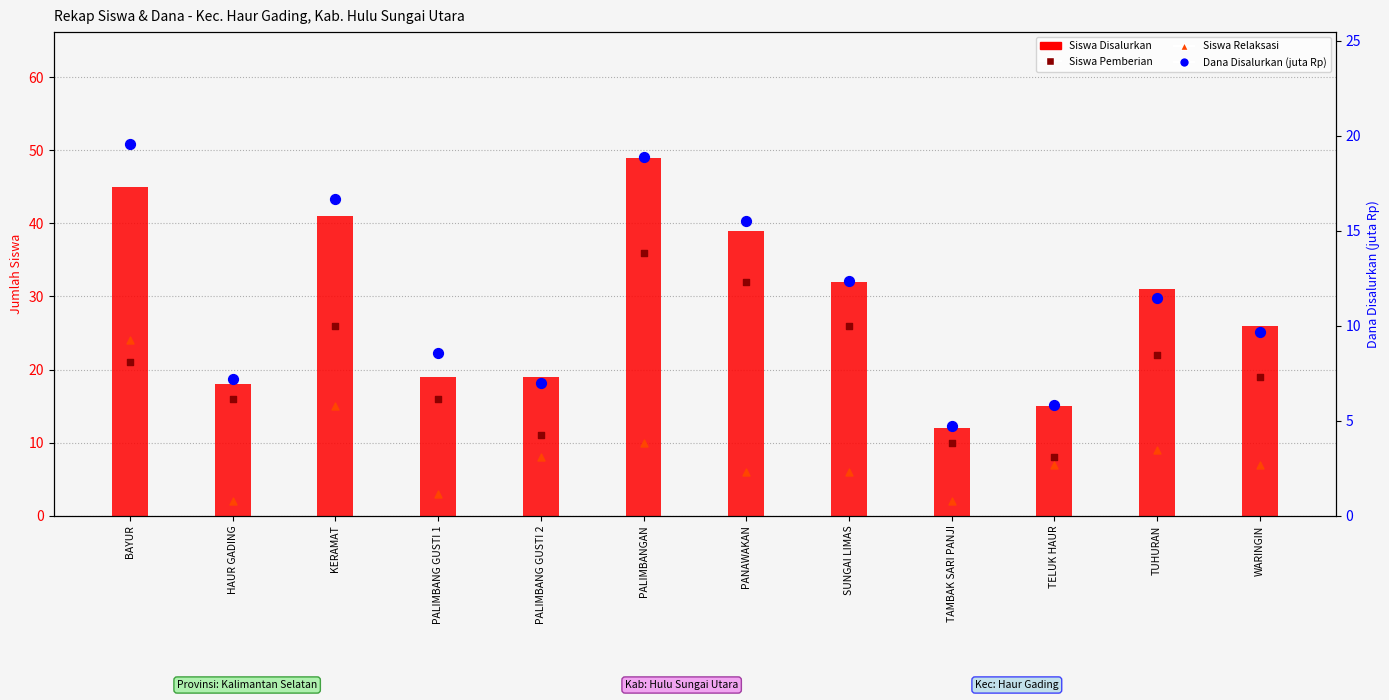

Which series has the widest spread of Y values?

Siswa Disalurkan